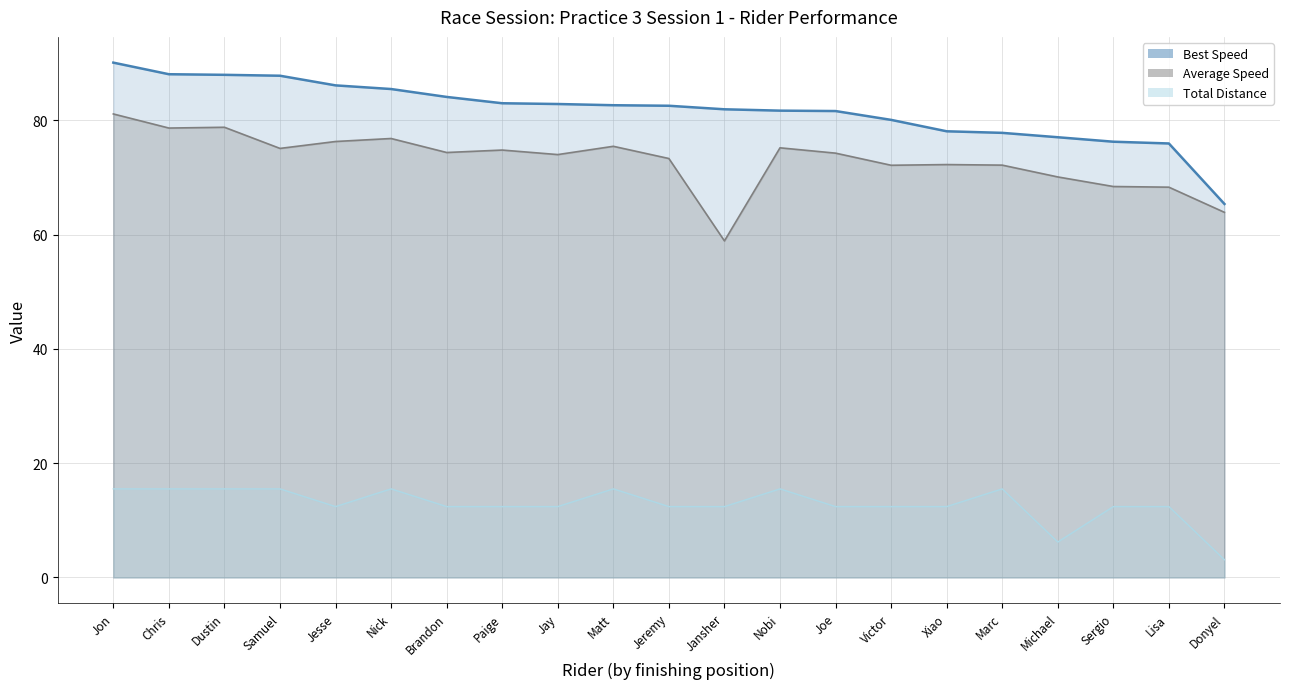

At how many categories does at least one series exceed 77?

18